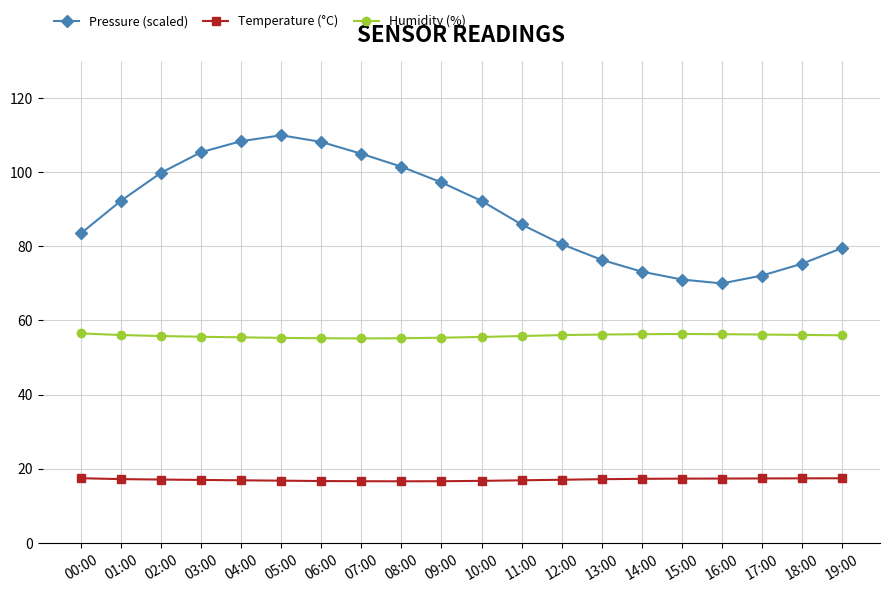

True or false: Pressure (scaled) and Temperature (°C) intersect in this chart.

False